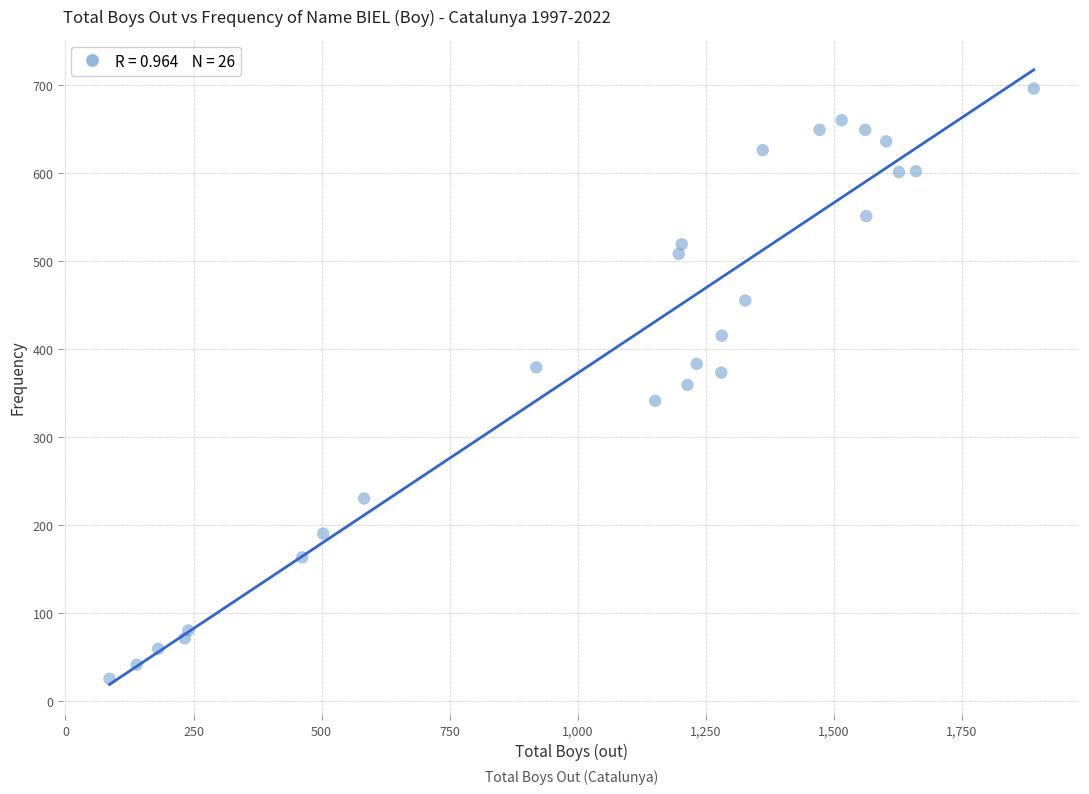

What is the range of Y values (max minus min)?

671